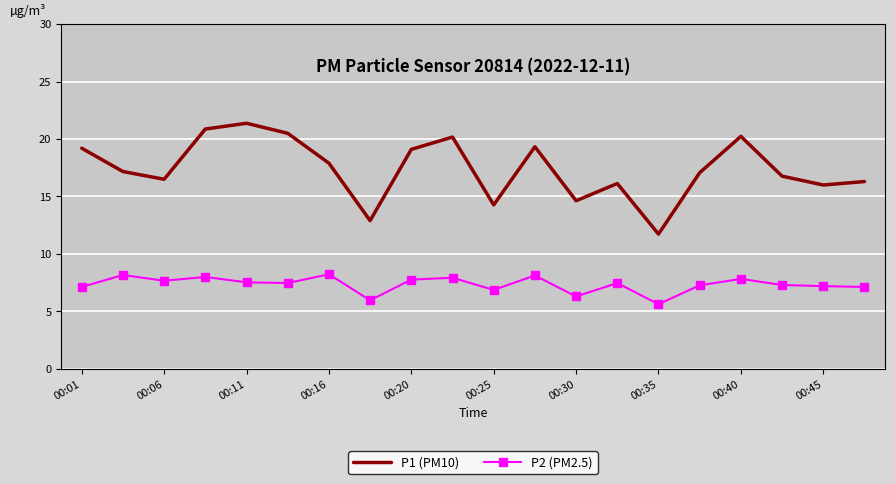

What is the maximum value shown in the chart?

21.4